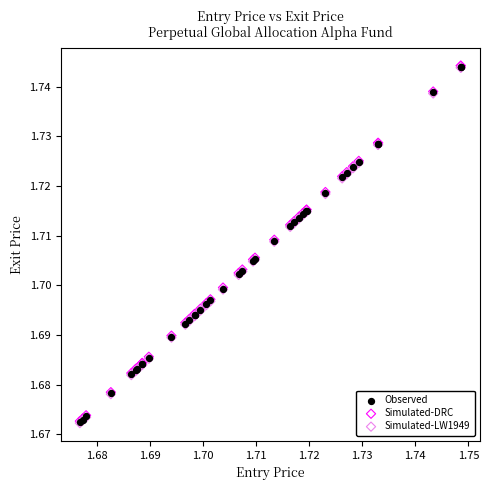

What are all the series names shown in the legend?

Observed, Simulated-DRC, Simulated-LW1949